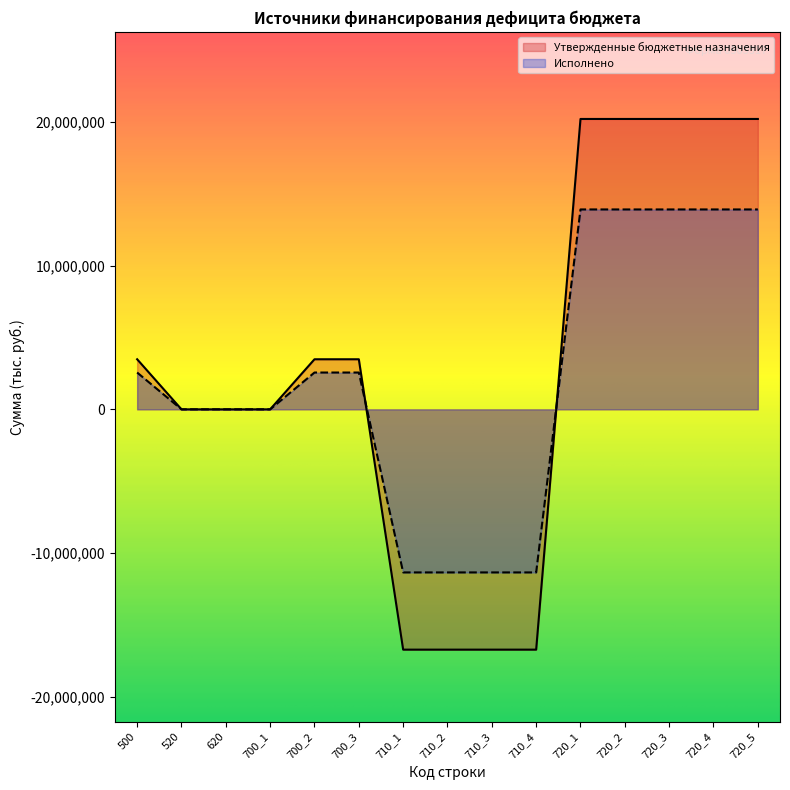

Which series has the widest spread of values?

Утвержденные бюджетные назначения